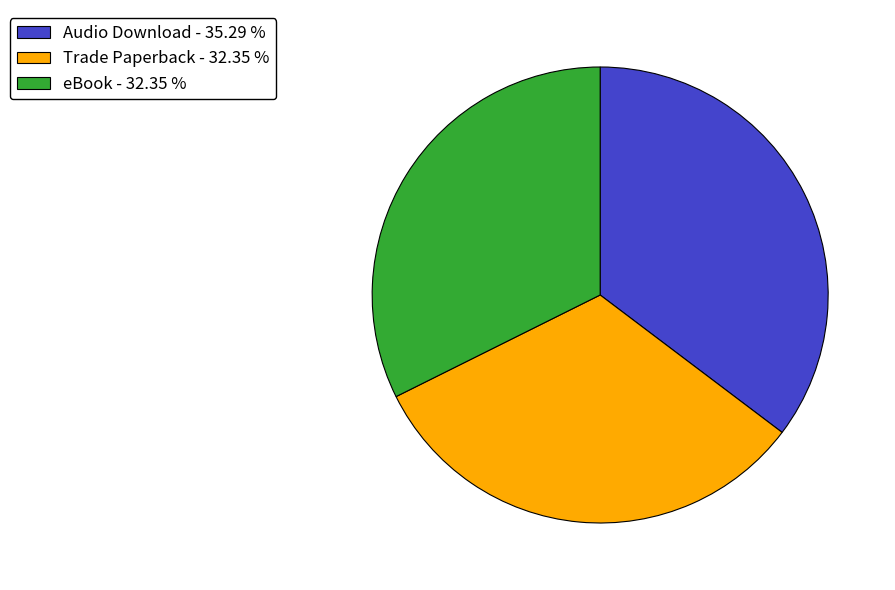

Combined, do Audio Download - 35.29 % and eBook - 32.35 % account for over 50%?

Yes